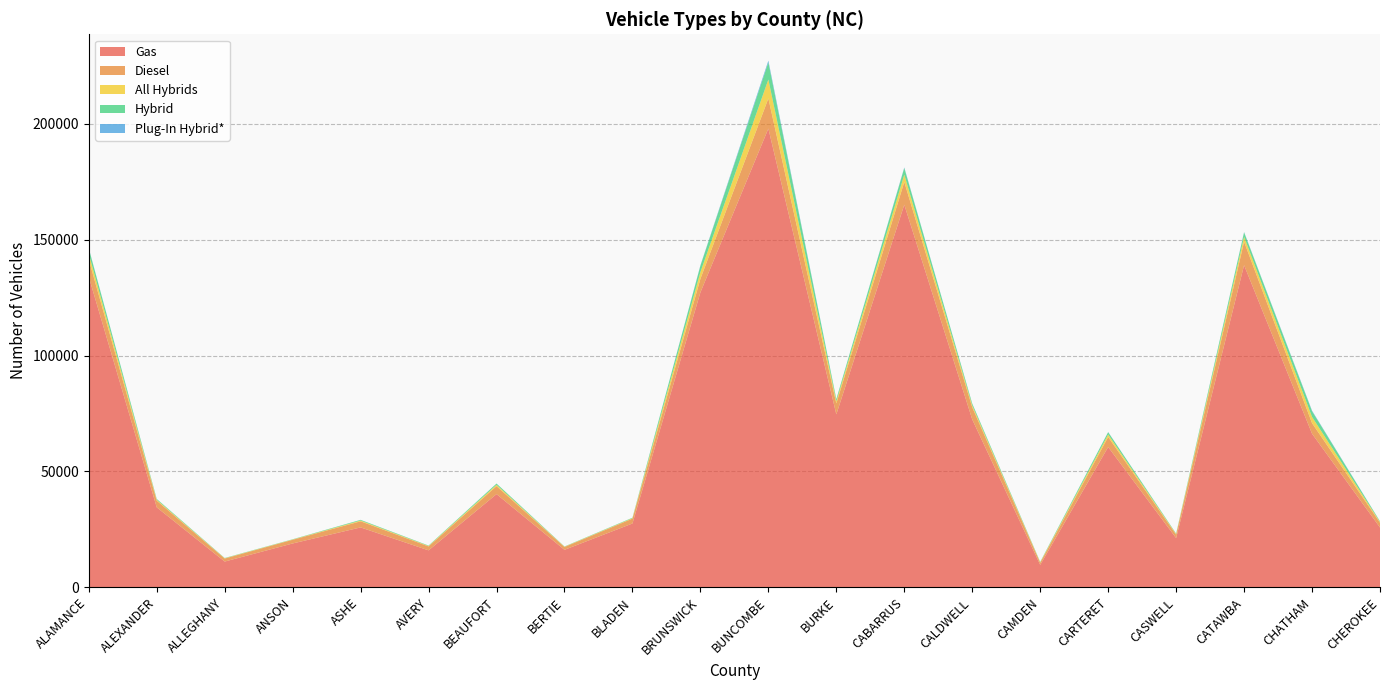

Reading left to right, what are all the values shown in this chart?

Gas: 133928	34514	11128	18932	25857	15963	40224	16195	27546	127254	197929	74627	165075	72435	9690	60544	21257	138995	66286	25824
Diesel: 7488	2887	1300	1596	2638	1709	3443	1223	2106	5849	13009	4751	9828	5239	938	4335	1497	10106	4563	2068
All Hybrids: 2452	373	120	110	316	179	563	109	195	2906	8147	922	3124	810	183	1065	224	2095	2692	304
Hybrid: 2293	347	112	108	301	174	541	102	191	2727	7378	869	2894	751	173	994	215	1950	2449	276
Plug-In Hybrid*: 159	26	8	2	15	5	22	7	4	179	769	53	230	59	10	71	9	145	243	28